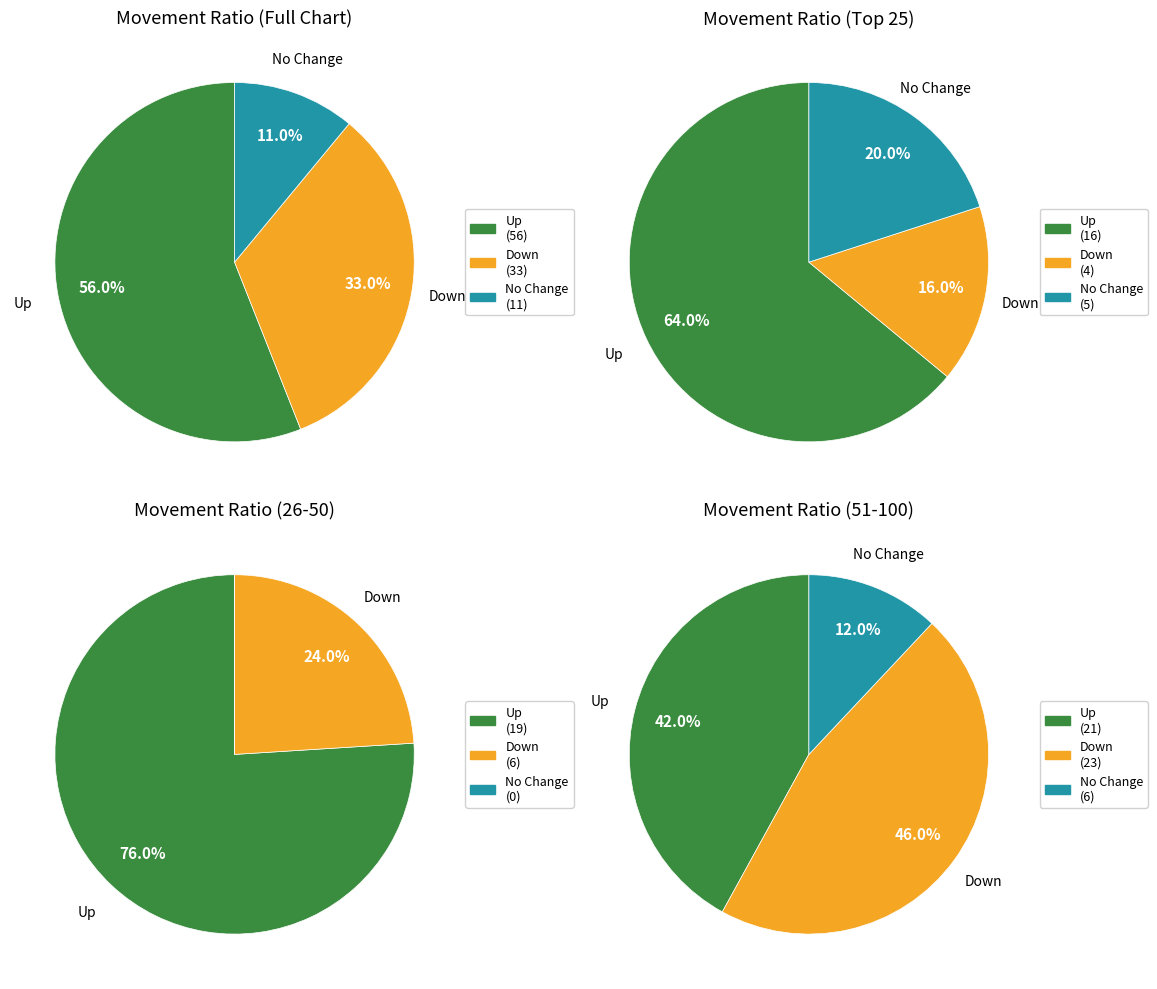

Is it true that up is 56% of the pie?

True